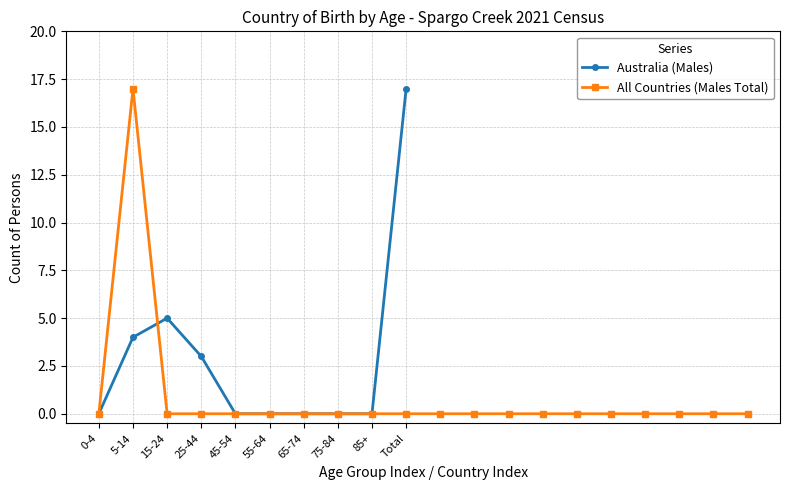

At which label does All Countries (Males Total) reach its peak?

5-14